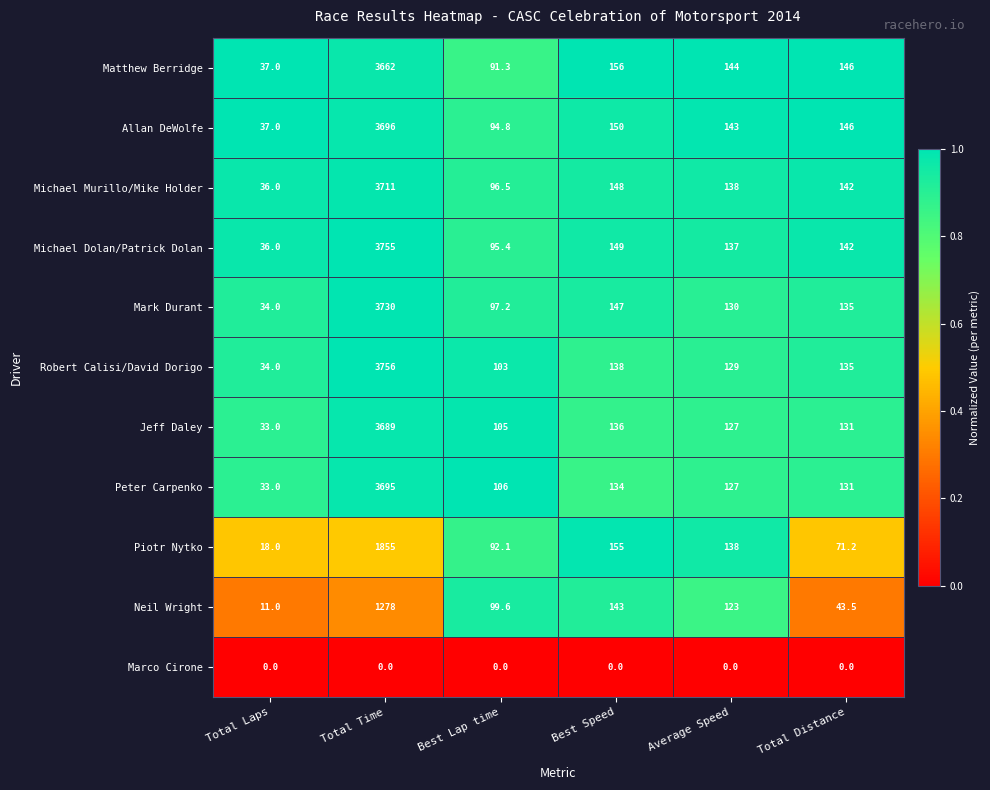

What is the sum of the Allan DeWolfe values at Best Lap time and Best Speed?

244.8